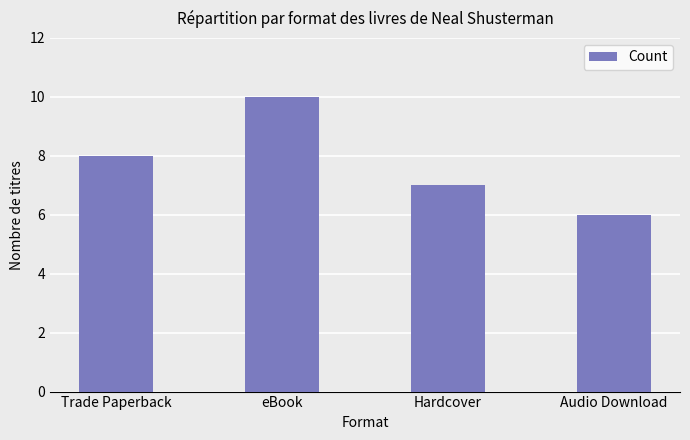

How many values are between 7 and 10?

3